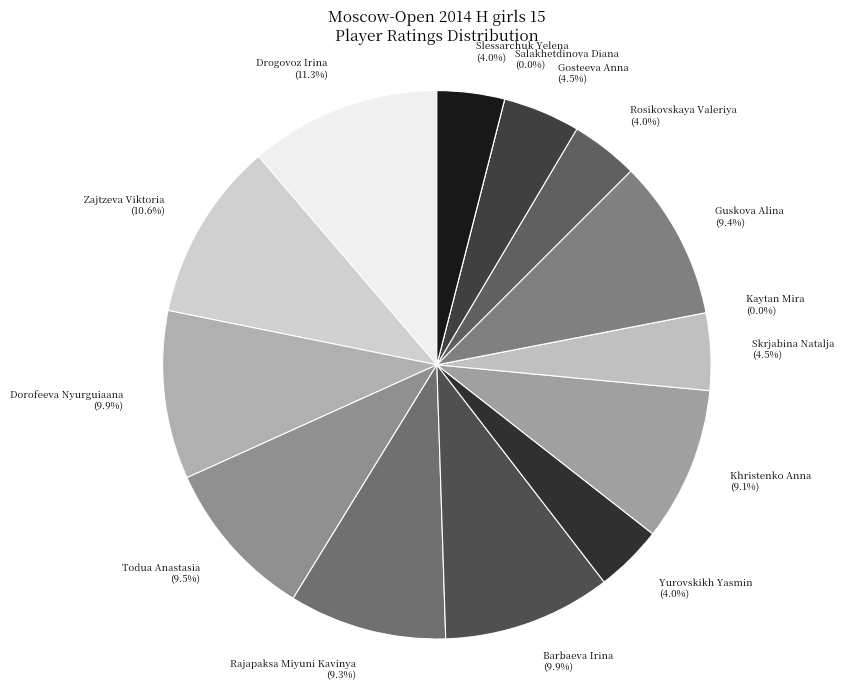

Is the sum of Zajtzeva Viktoria and Kaytan Mira greater than half?

No